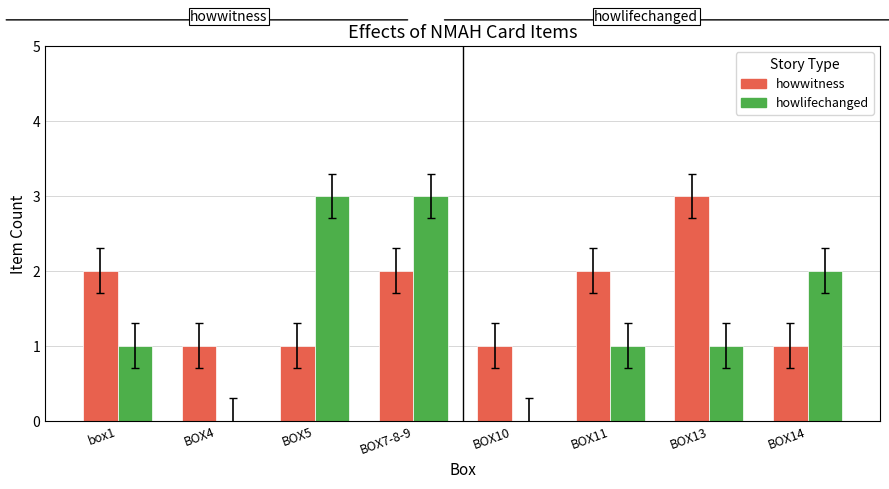

Is it true that howwitness equals 2 at BOX7-8-9?

True